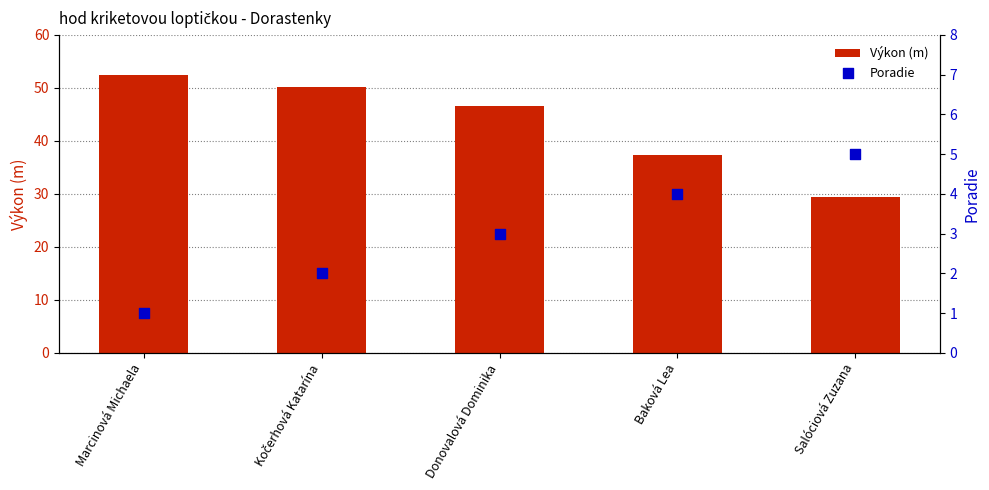

Is the value of Poradie at Kočerhová Katarína greater than the value of Výkon (m) at Donovalová Dominika?

No